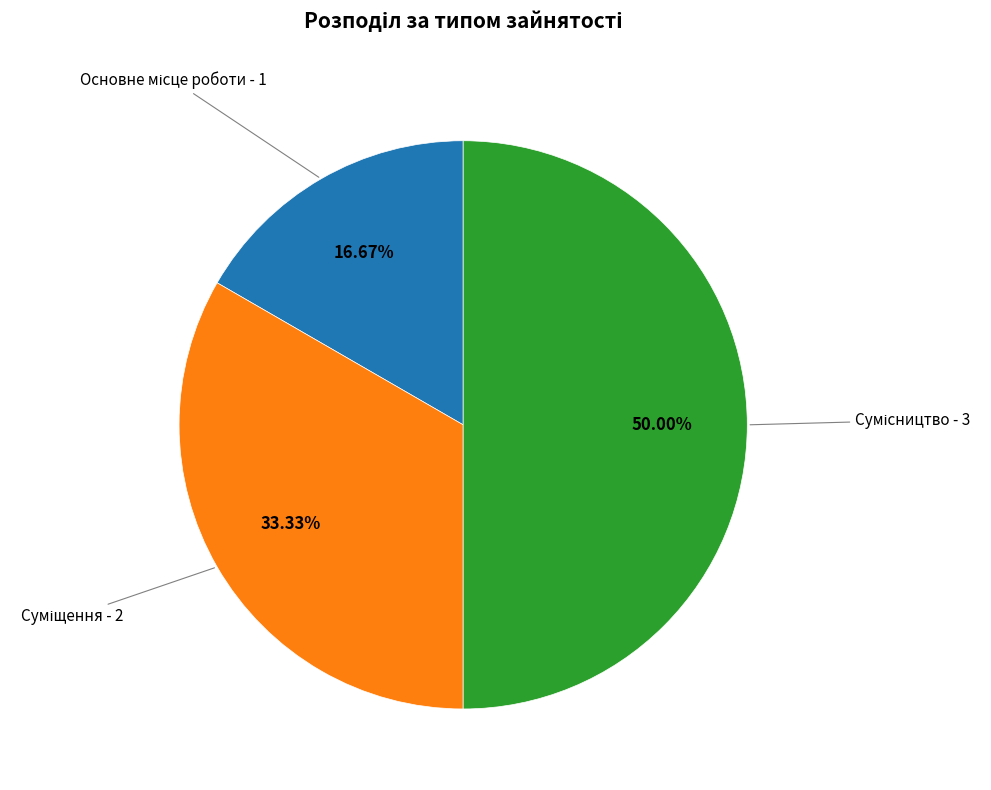

True or false: Суміщення accounts for 33% of the total.

True